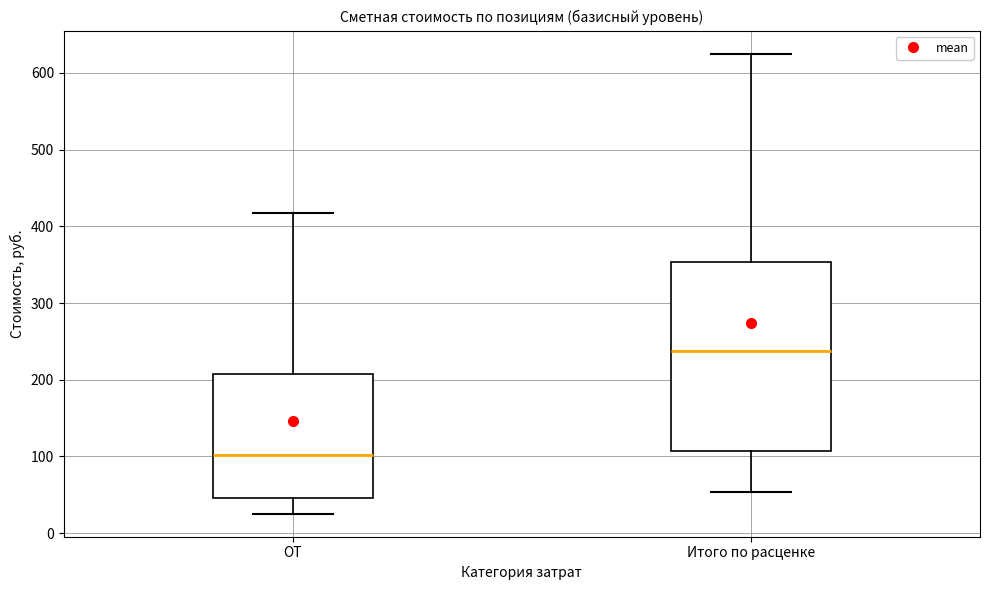

Reading left to right, transcribe this box plot: for each box, give where its median line is, the range the box spans, and where its two whiskers end, as read against the y-axis. The values are not printed on the chart, so give them approximately, as read against the axis.

ОТ: median 100, box 50 to 210, whiskers 30 to 420
Итого по расценке: median 240, box 110 to 350, whiskers 50 to 630